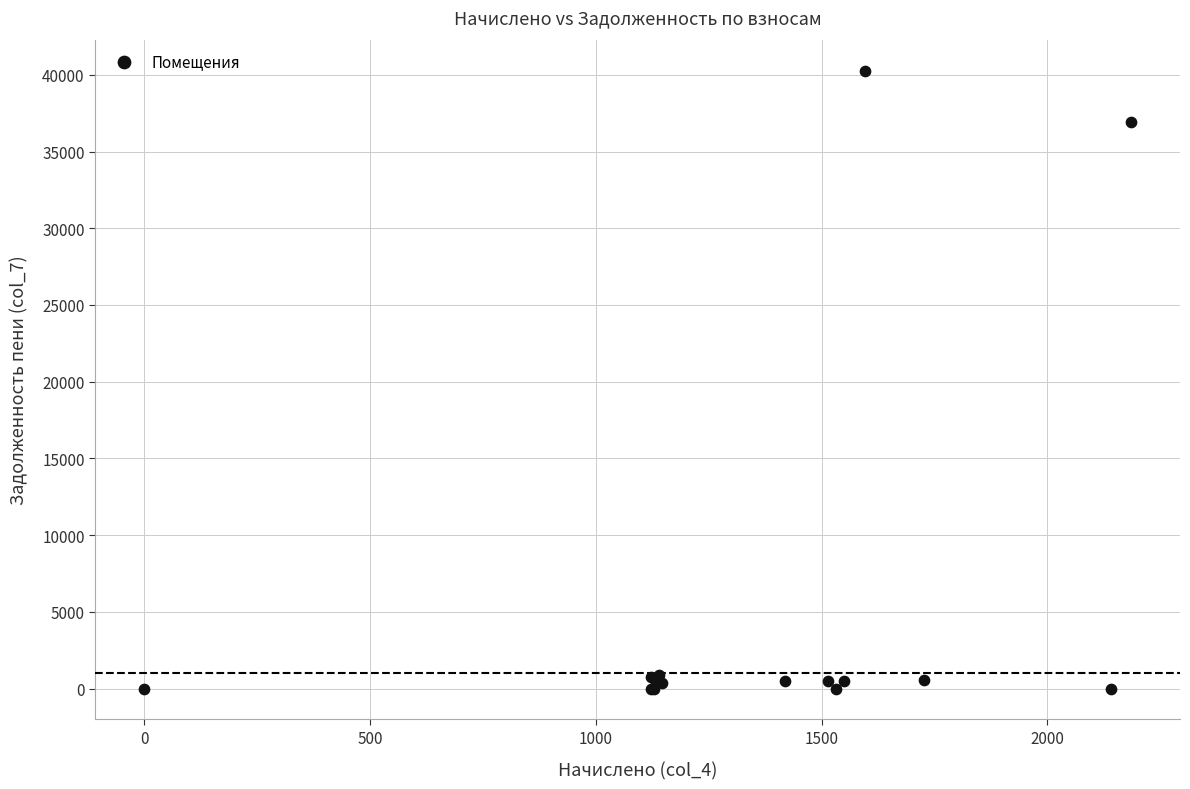

What Y value in the scatter plot is closest to 20137?

36895.2